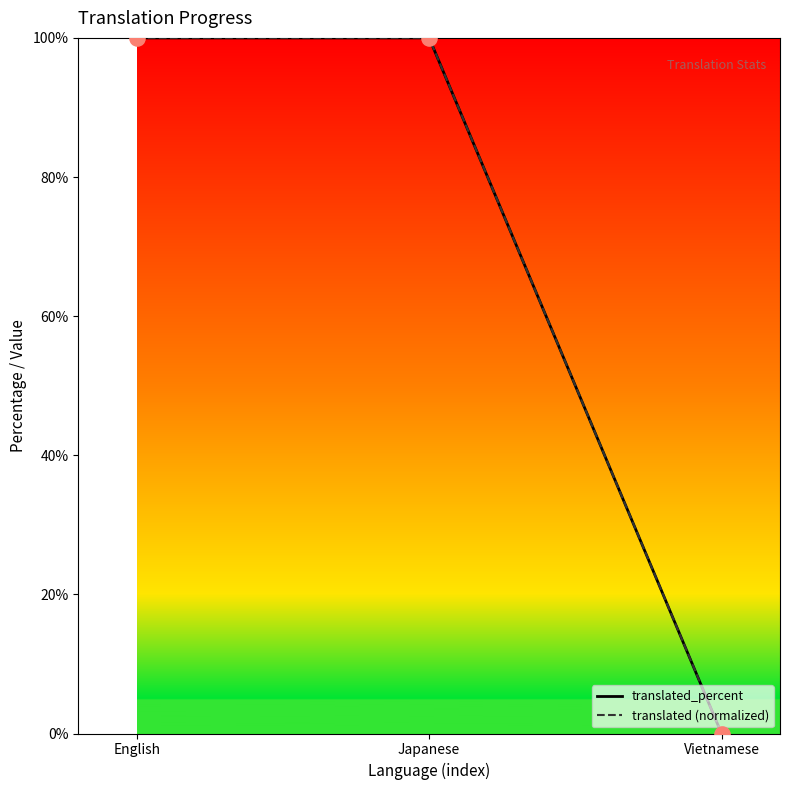

At which category is the sum across all series the highest?

English